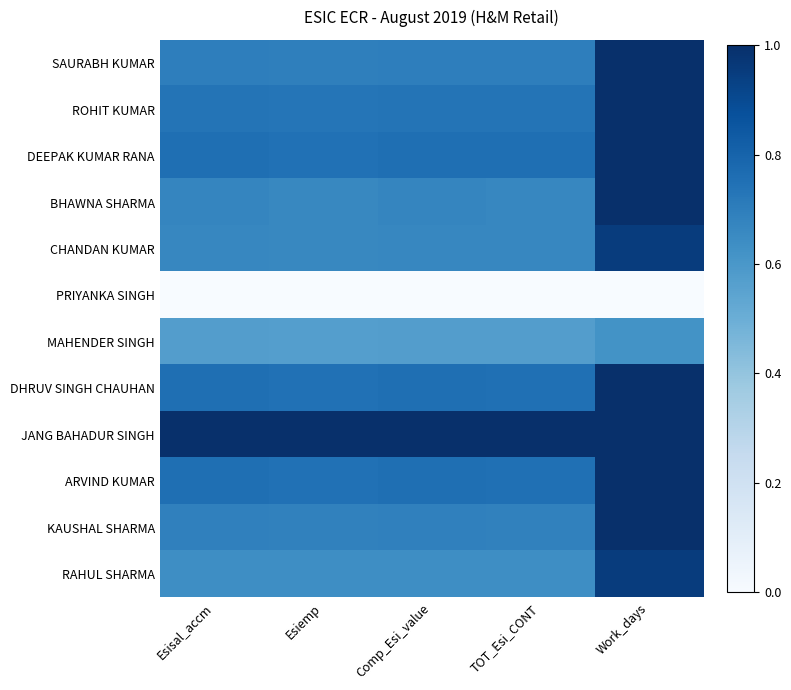

Reading left to right, transcribe all the data shown in this chart.

SAURABH KUMAR: Esisal_accm=0.7	Esiemp=0.7	Comp_Esi_value=0.7	TOT_Esi_CONT=0.7	Work_days=1.0
ROHIT KUMAR: Esisal_accm=0.7	Esiemp=0.7	Comp_Esi_value=0.7	TOT_Esi_CONT=0.7	Work_days=1.0
DEEPAK KUMAR RANA: Esisal_accm=0.8	Esiemp=0.7	Comp_Esi_value=0.8	TOT_Esi_CONT=0.8	Work_days=1.0
BHAWNA SHARMA: Esisal_accm=0.7	Esiemp=0.7	Comp_Esi_value=0.7	TOT_Esi_CONT=0.7	Work_days=1.0
CHANDAN KUMAR: Esisal_accm=0.7	Esiemp=0.7	Comp_Esi_value=0.7	TOT_Esi_CONT=0.7	Work_days=1.0
PRIYANKA SINGH: Esisal_accm=0.0	Esiemp=0.0	Comp_Esi_value=0.0	TOT_Esi_CONT=0.0	Work_days=0.0
MAHENDER SINGH: Esisal_accm=0.6	Esiemp=0.6	Comp_Esi_value=0.6	TOT_Esi_CONT=0.6	Work_days=0.6
DHRUV SINGH CHAUHAN: Esisal_accm=0.8	Esiemp=0.7	Comp_Esi_value=0.8	TOT_Esi_CONT=0.8	Work_days=1.0
JANG BAHADUR SINGH: Esisal_accm=1.0	Esiemp=1.0	Comp_Esi_value=1.0	TOT_Esi_CONT=1.0	Work_days=1.0
ARVIND KUMAR: Esisal_accm=0.8	Esiemp=0.7	Comp_Esi_value=0.8	TOT_Esi_CONT=0.8	Work_days=1.0
KAUSHAL SHARMA: Esisal_accm=0.7	Esiemp=0.7	Comp_Esi_value=0.7	TOT_Esi_CONT=0.7	Work_days=1.0
RAHUL SHARMA: Esisal_accm=0.6	Esiemp=0.6	Comp_Esi_value=0.6	TOT_Esi_CONT=0.6	Work_days=1.0